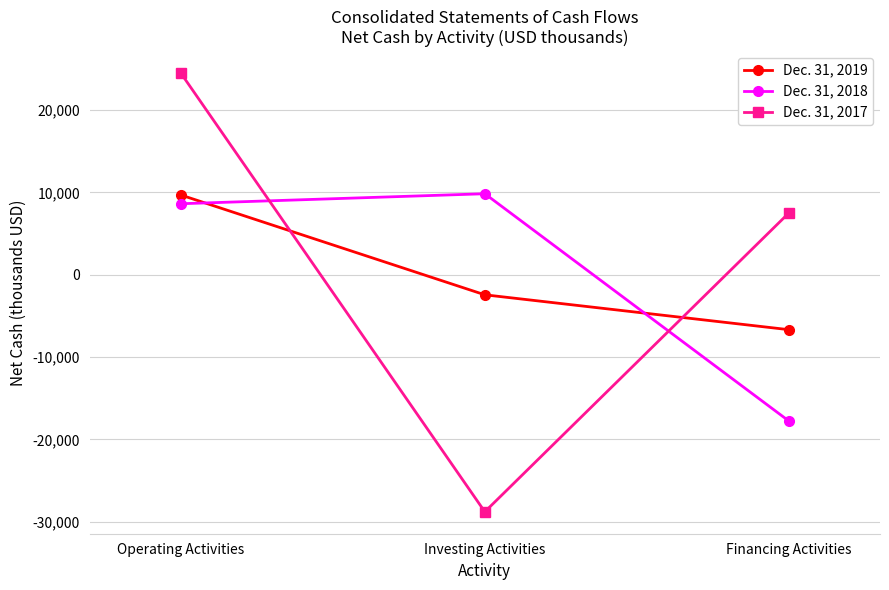

Between Investing Activities and Financing Activities, which series saw the biggest shift?

Dec. 31, 2017